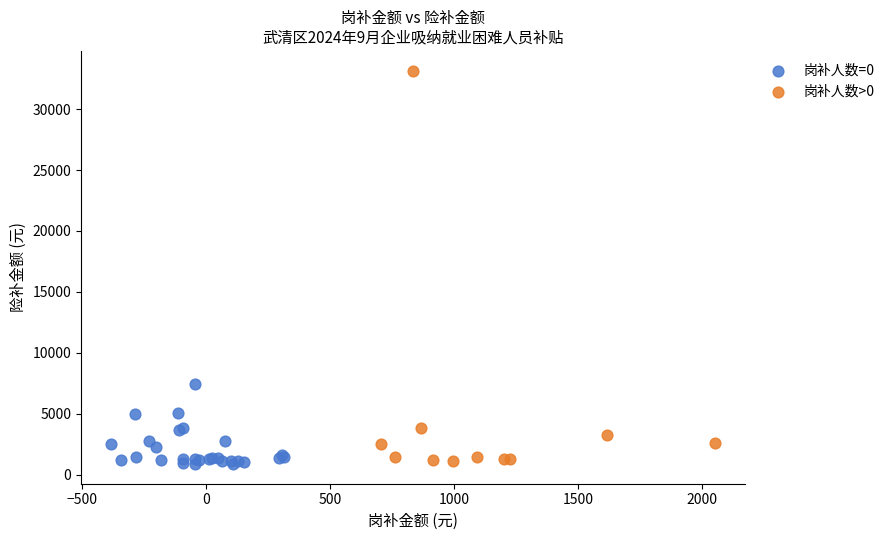

Which series reaches the maximum Y coordinate?

岗补人数>0